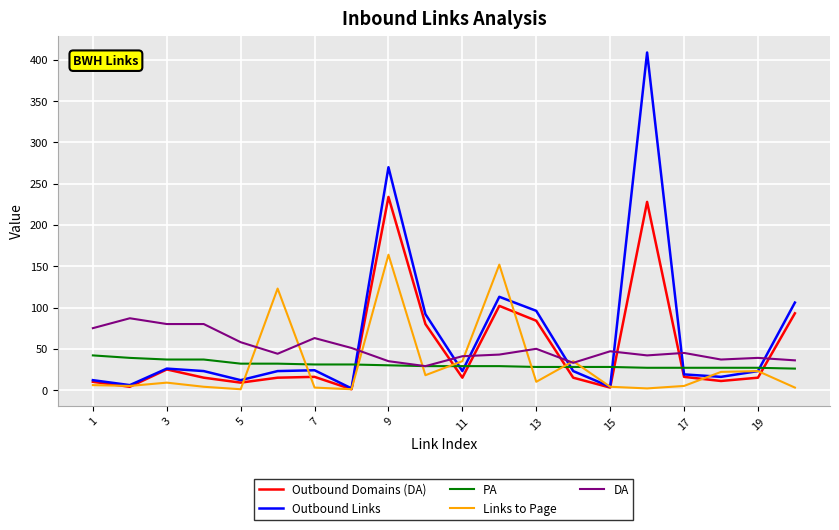

Which series has the widest spread of values?

Outbound Links